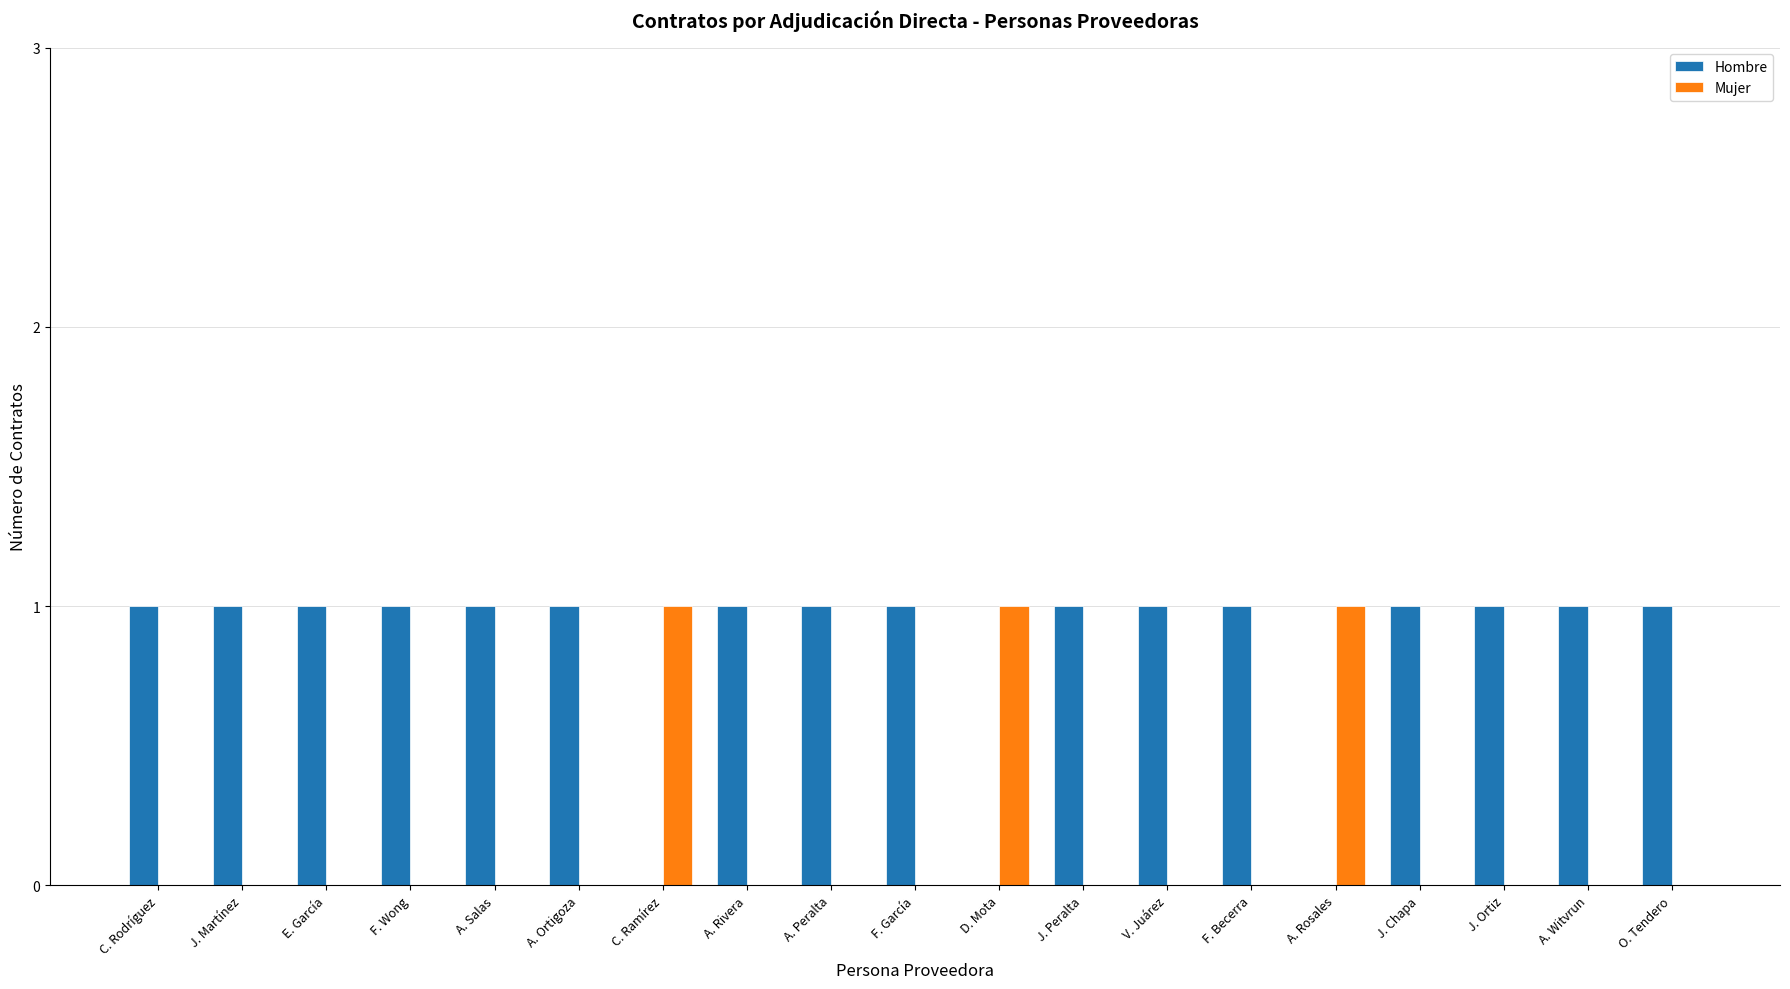

What is the total value across all series at A. Ortigoza?

1